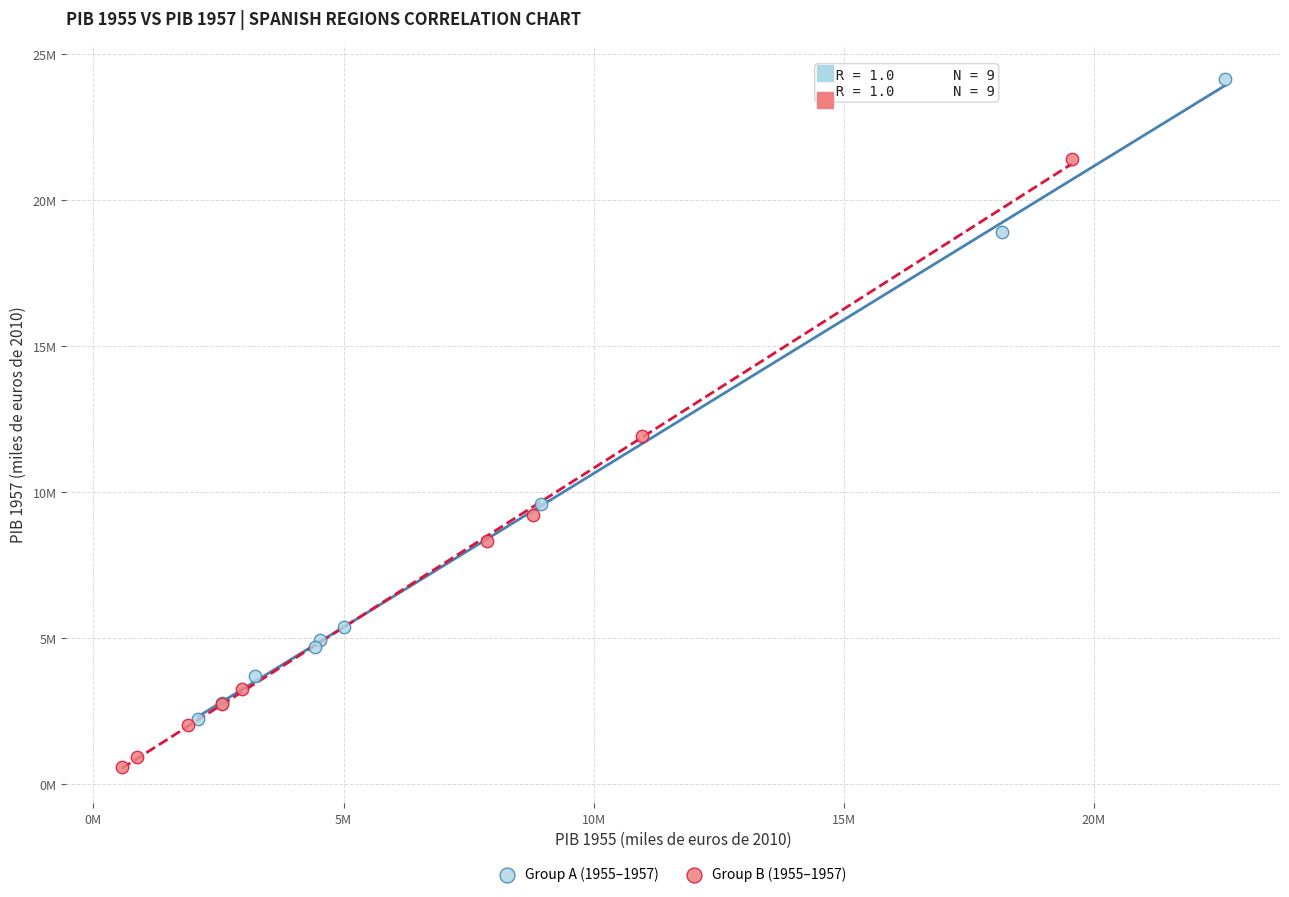

What are all the series names shown in the legend?

Group A (1955–1957), Group B (1955–1957)